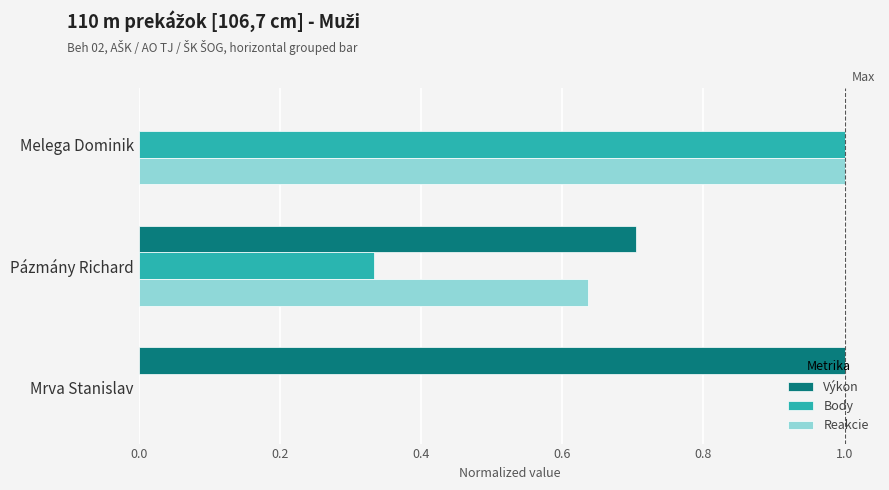

Is the value of Reakcie at Melega Dominik greater than the value of Body at Pázmány Richard?

Yes